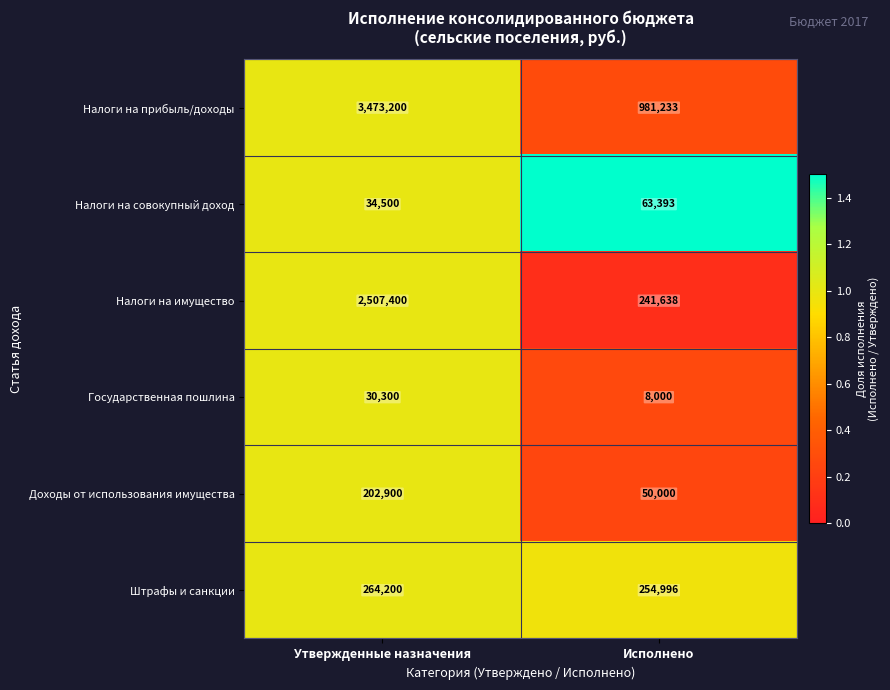

What value does the Доходы от использования имущества series have at Исполнено, to the nearest 50?

50000